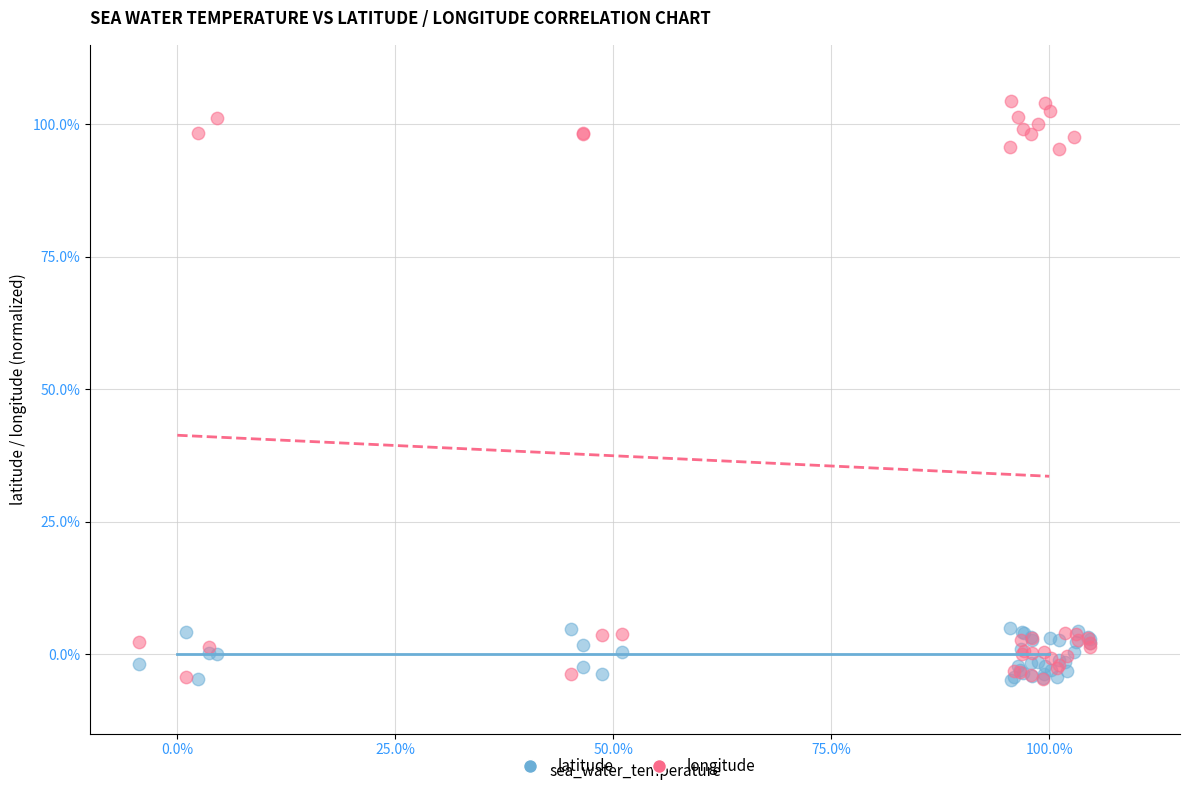

What are all the series names shown in the legend?

latitude, longitude